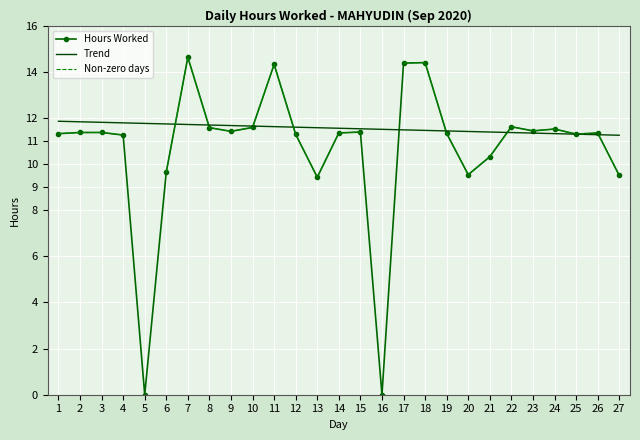

Which series has the largest total across all categories?

Trend